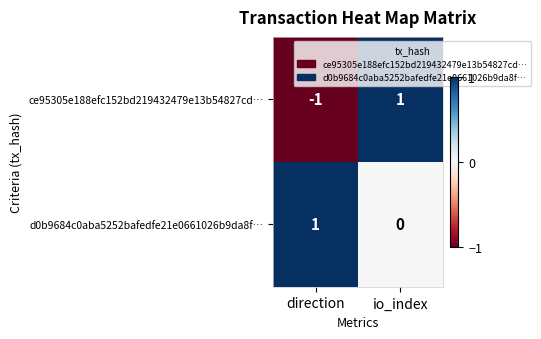

Count the number of categories in the chart.

2